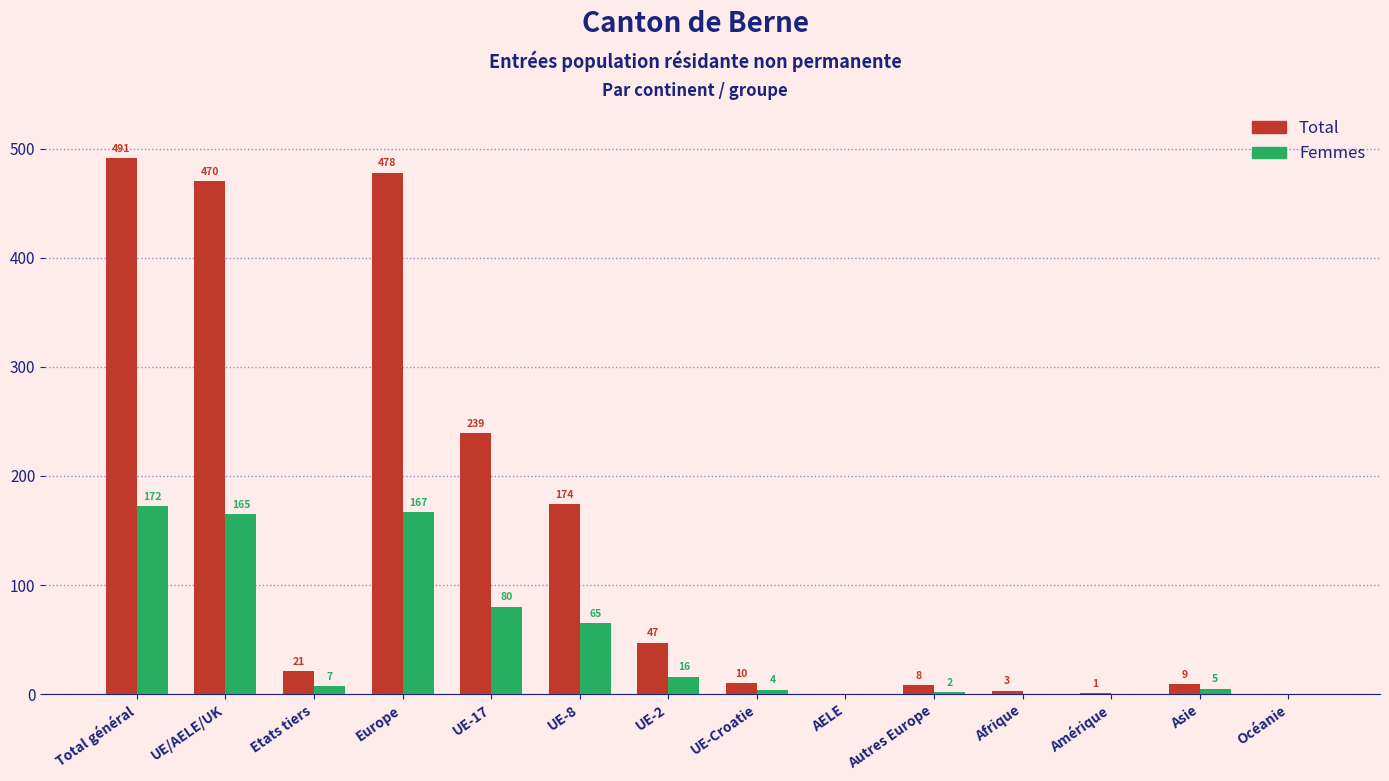

Reading left to right, transcribe all the data shown in this chart.

Total: Total général=491	UE/AELE/UK=470	Etats tiers=21	Europe=478	UE-17=239	UE-8=174	UE-2=47	UE-Croatie=10	AELE=0	Autres Europe=8	Afrique=3	Amérique=1	Asie=9	Océanie=0
Femmes: Total général=172	UE/AELE/UK=165	Etats tiers=7	Europe=167	UE-17=80	UE-8=65	UE-2=16	UE-Croatie=4	AELE=0	Autres Europe=2	Afrique=0	Amérique=0	Asie=5	Océanie=0